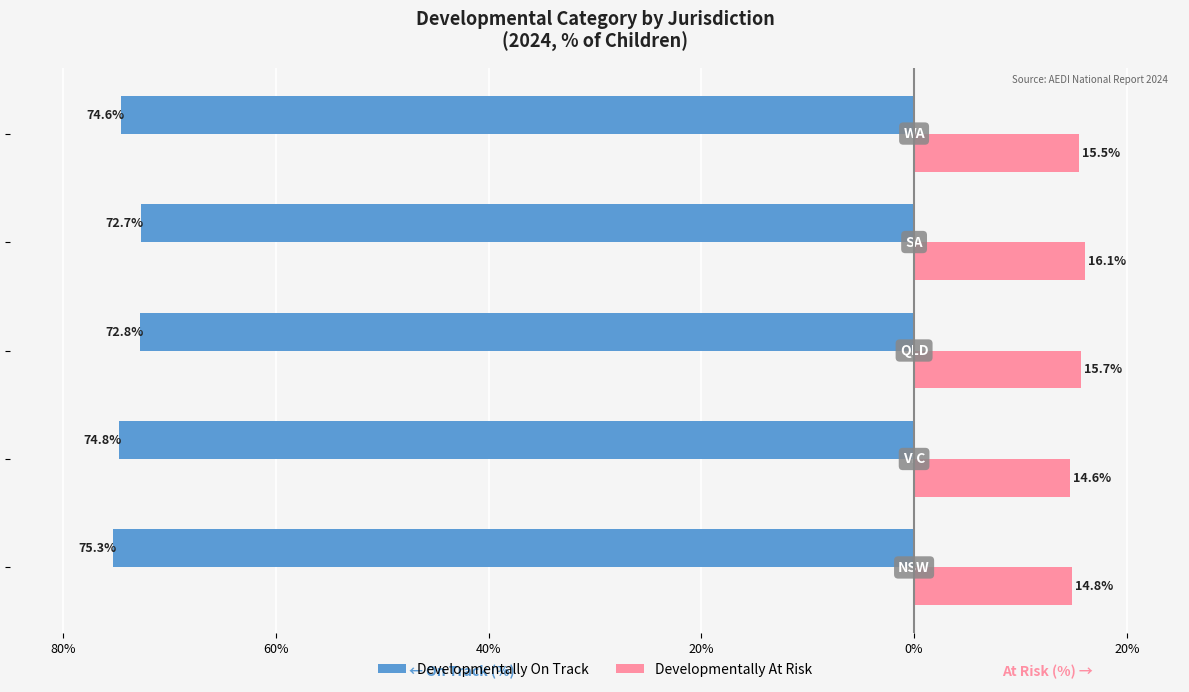

Reading right to left, what are all the values shown in this chart?

Developmentally On Track: 20%=-74.6	40%=-72.7	60%=-72.8	80%=-74.8	100%=-75.3
Developmentally At Risk: 20%=15.5	40%=16.1	60%=15.7	80%=14.6	100%=14.8